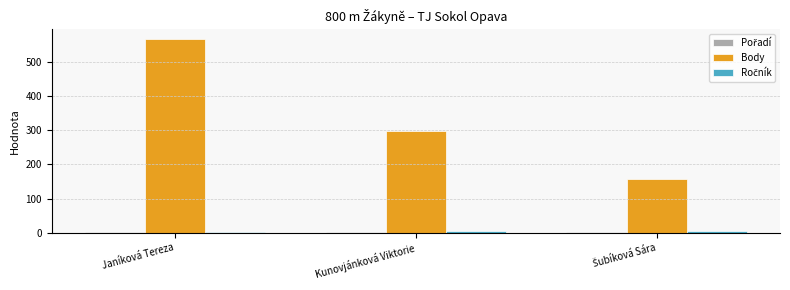

Where is Body nearest to the value 361?

Kunovjánková Viktorie